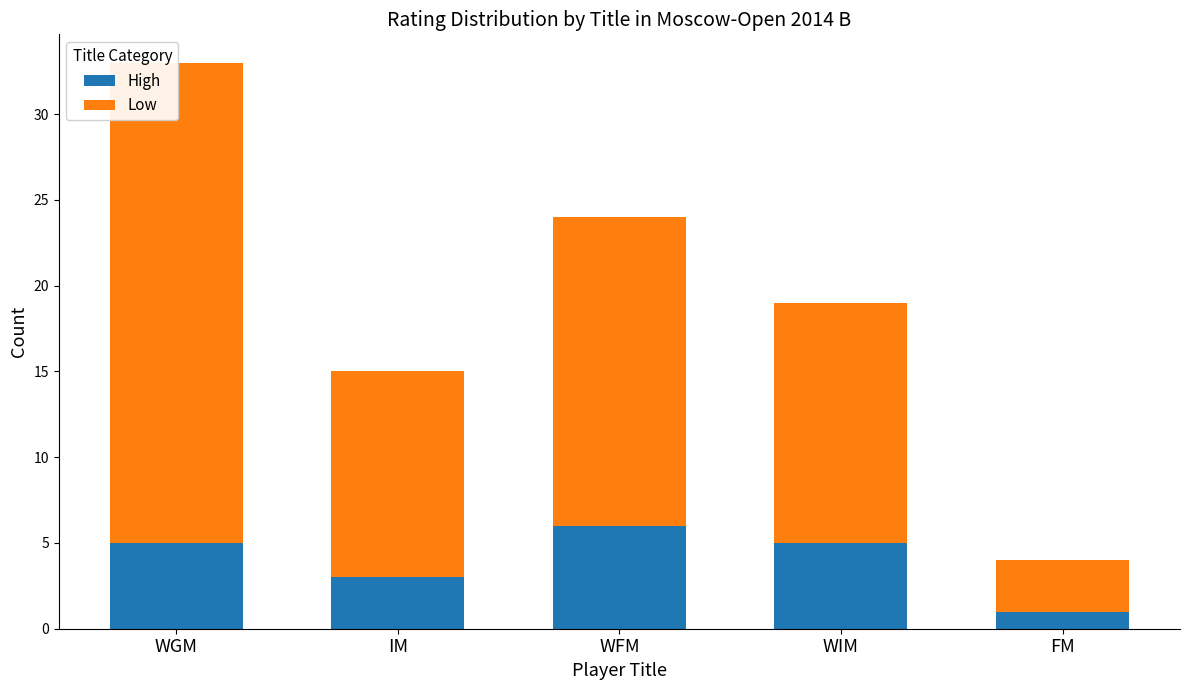

What is the difference between the High values at WGM and IM?

2